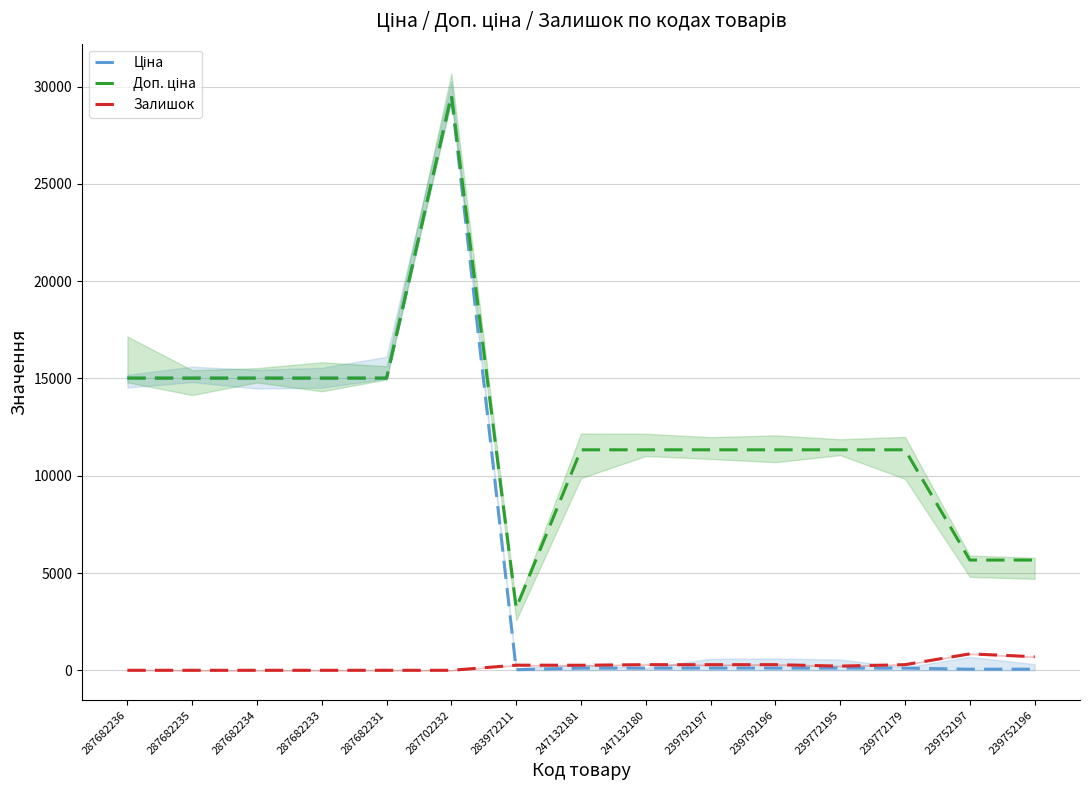

True or false: Залишок and Доп. ціна cross at least once.

False